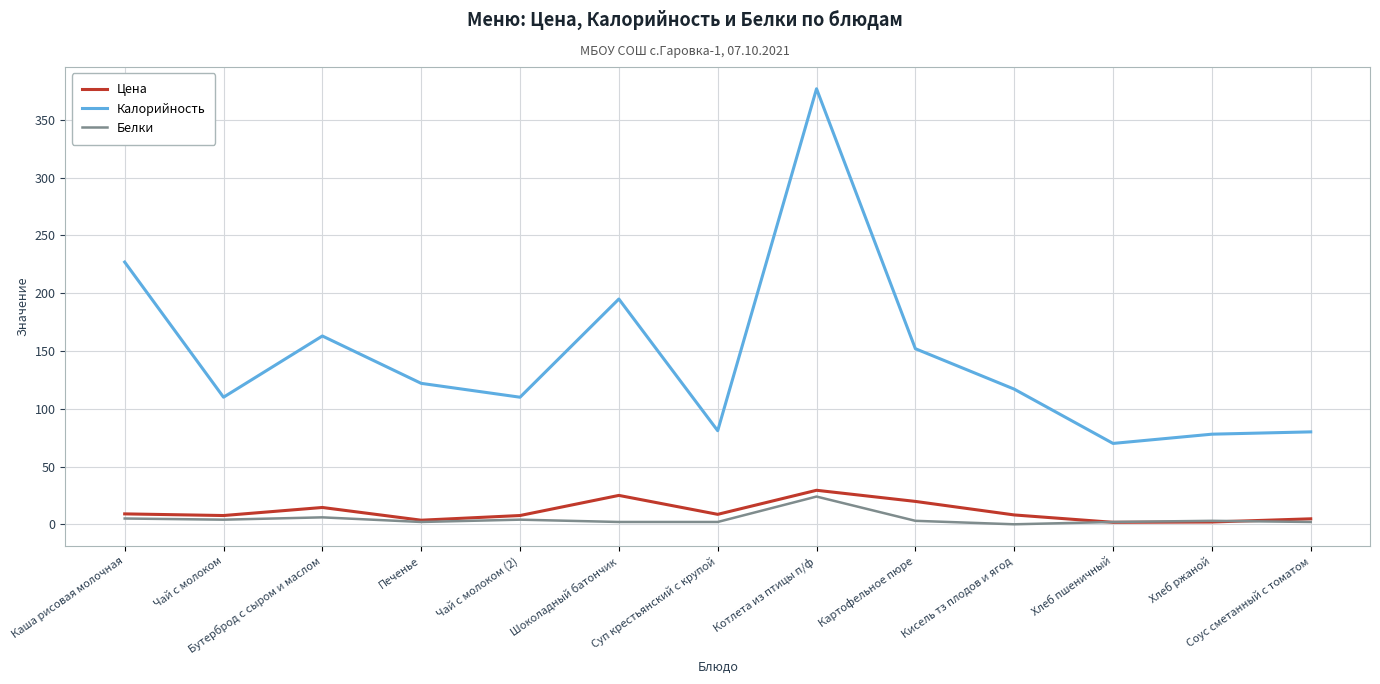

How many categories are shown in the chart?

13